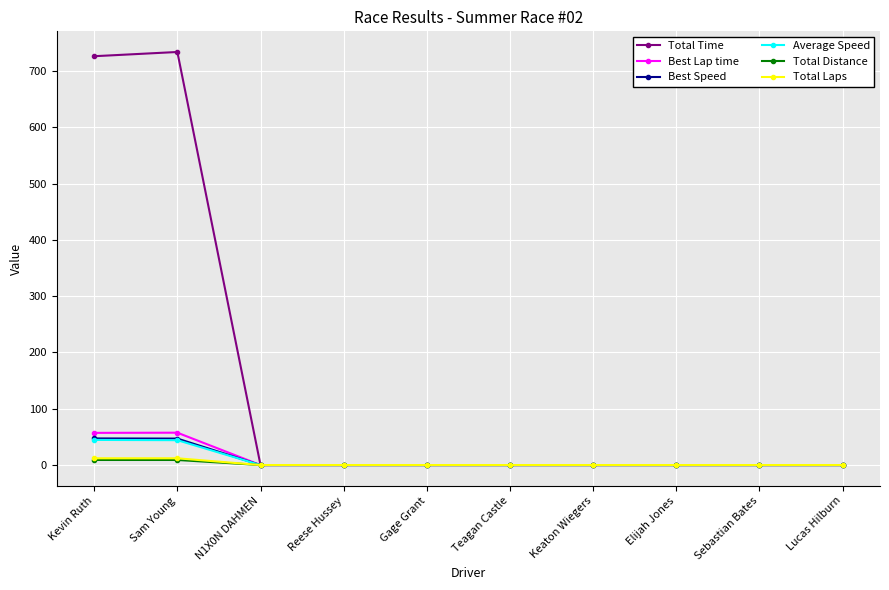

What is the value of the Total Time point at the 1st from the left?

726.1